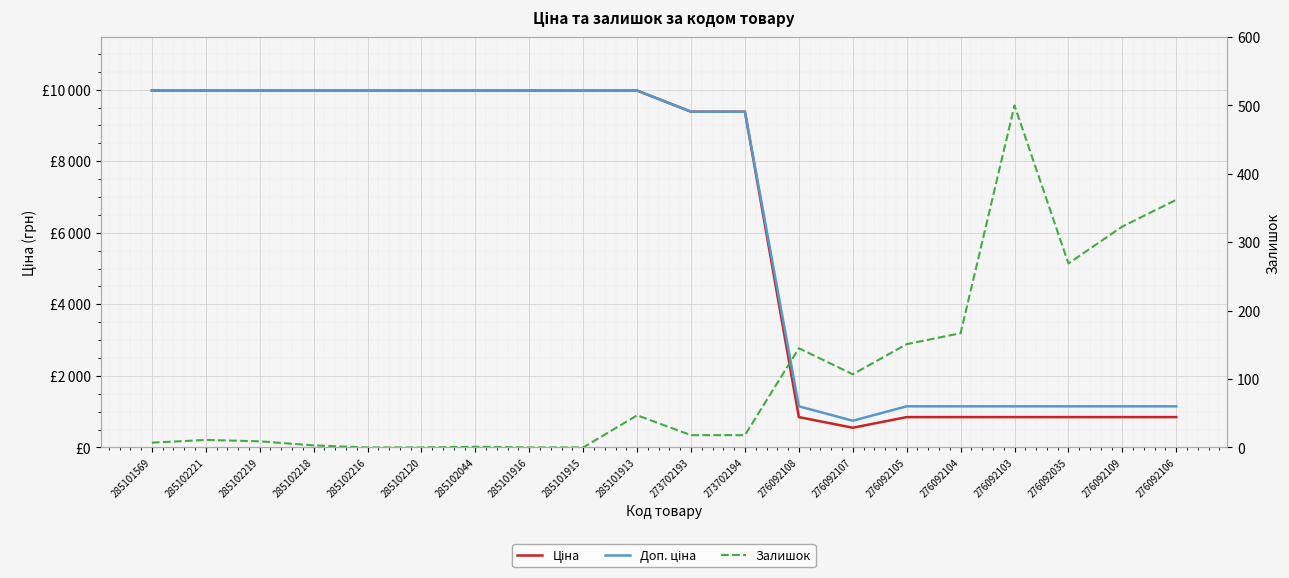

What position from the left is 276092104?

16